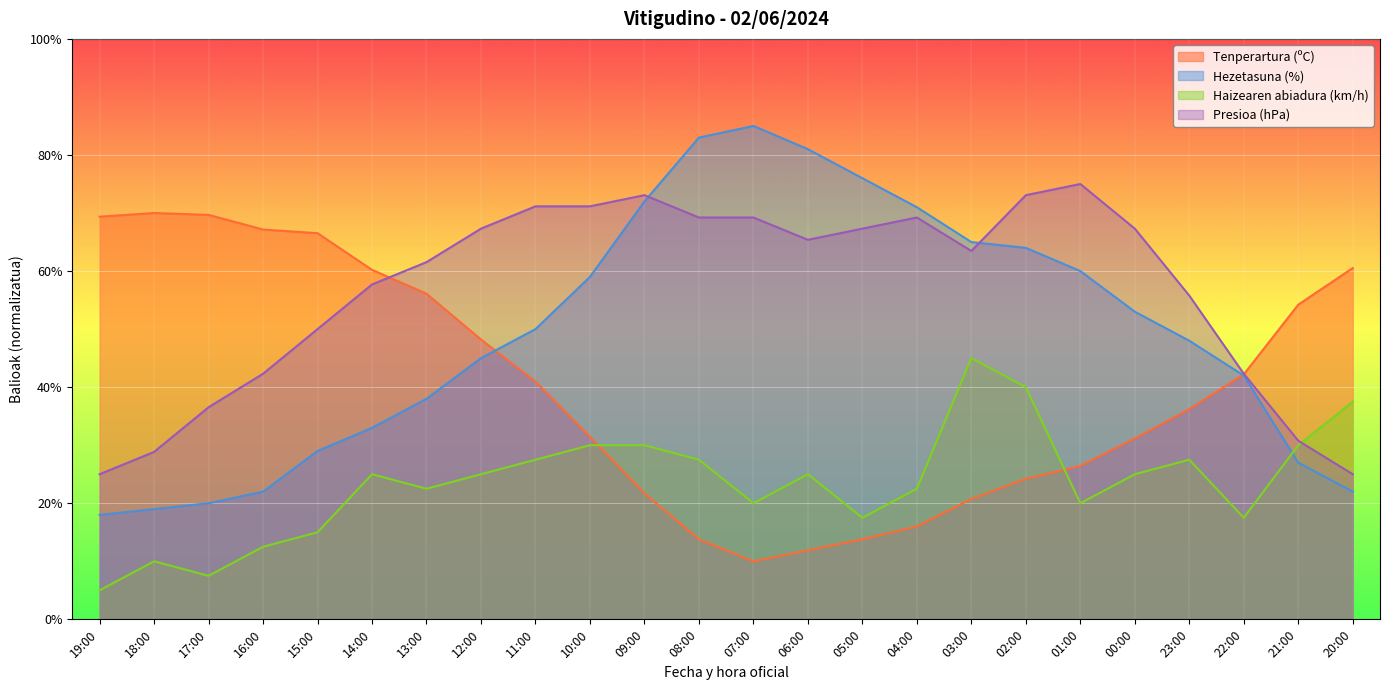

At how many categories does at least one series exceed 22?

24